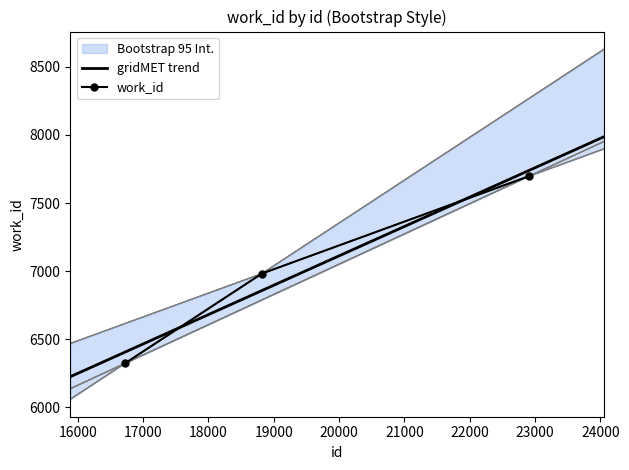

Count the number of values greater than 6982.

1